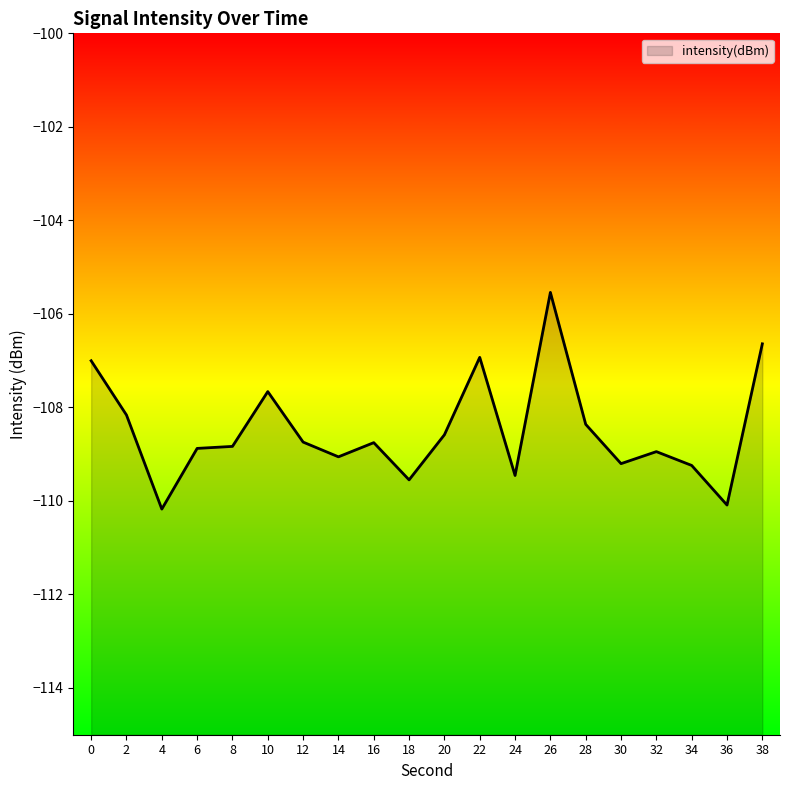

How many points are lower than both their immediate neighbors (excluding endpoints)?

6